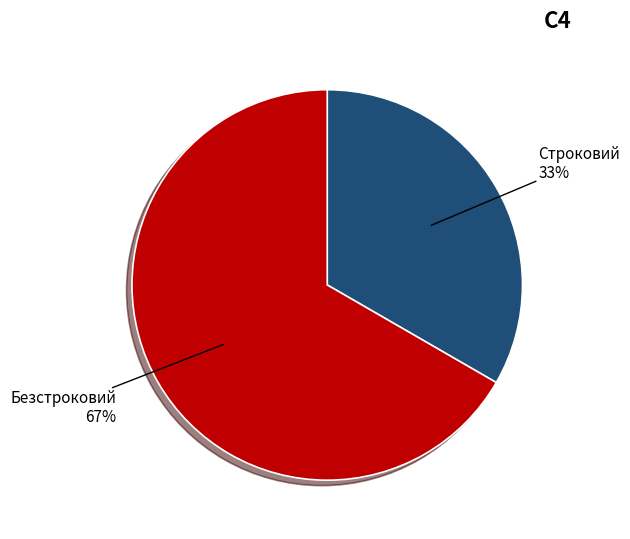

Rank the categories by value from highest to lowest.

Безстроковий, Строковий